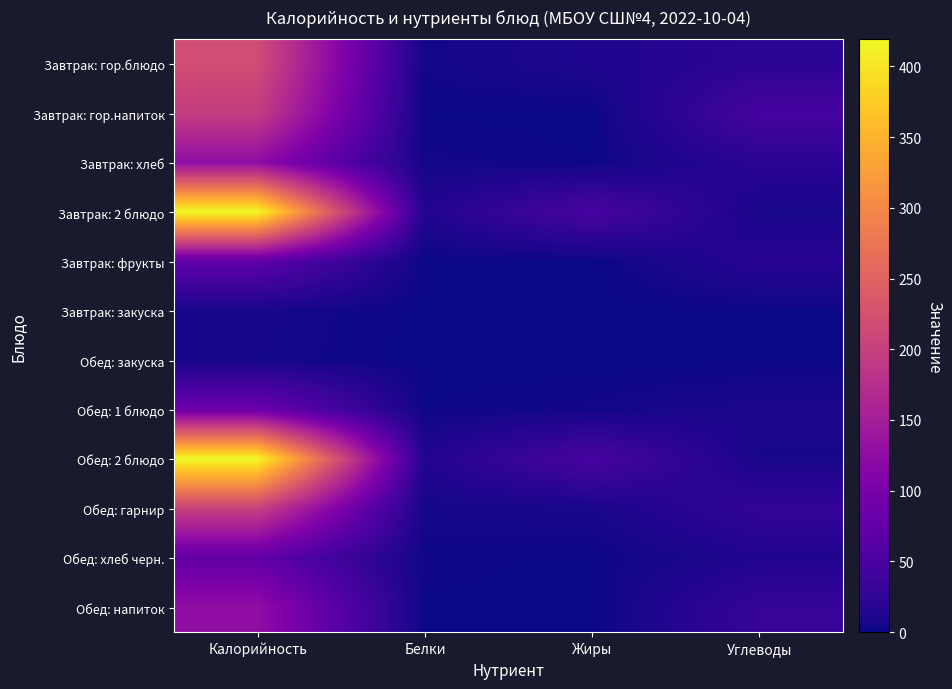

Rank the series by their maximum value, from highest to lowest.

Завтрак: 2 блюдо, Обед: 2 блюдо, Завтрак: гор.блюдо, Обед: гарнир, Завтрак: гор.напиток, Обед: напиток, Завтрак: хлеб, Обед: 1 блюдо, Обед: хлеб черн., Завтрак: фрукты, Завтрак: закуска, Обед: закуска